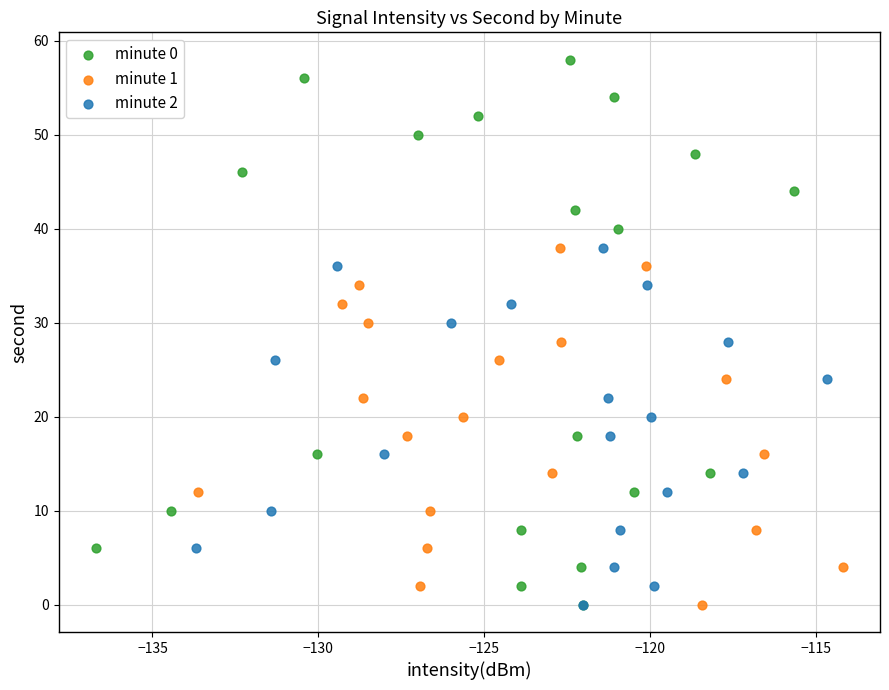

Which series reaches the maximum Y coordinate?

minute 0